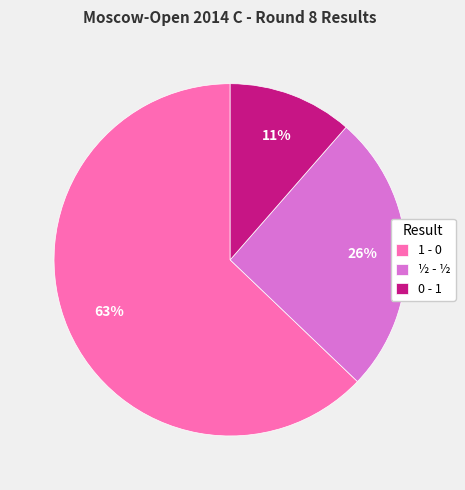

Count the number of slices in the pie.

3